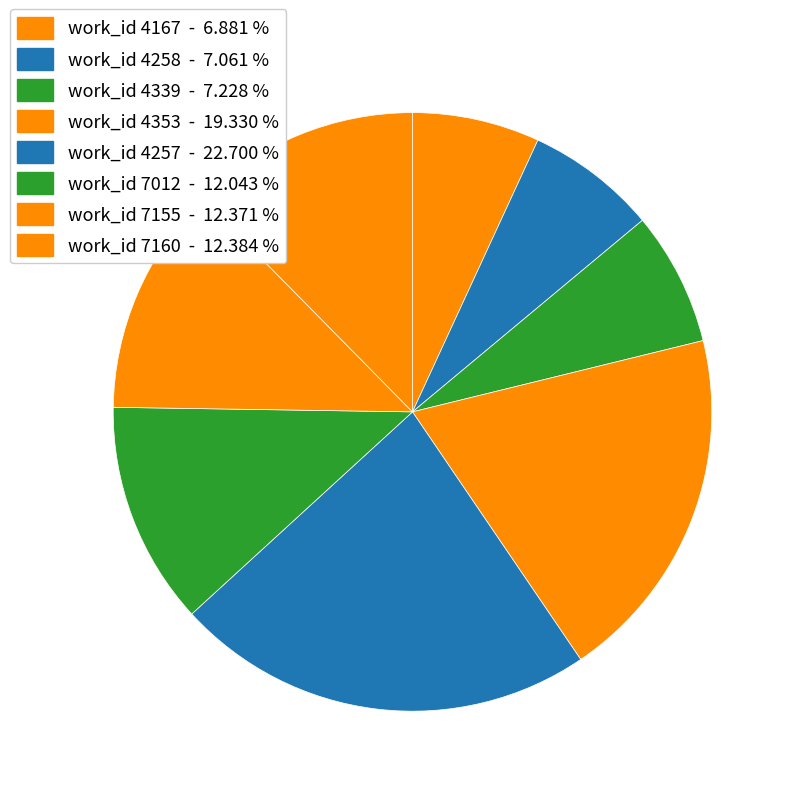

How many slices are in this pie chart?

8